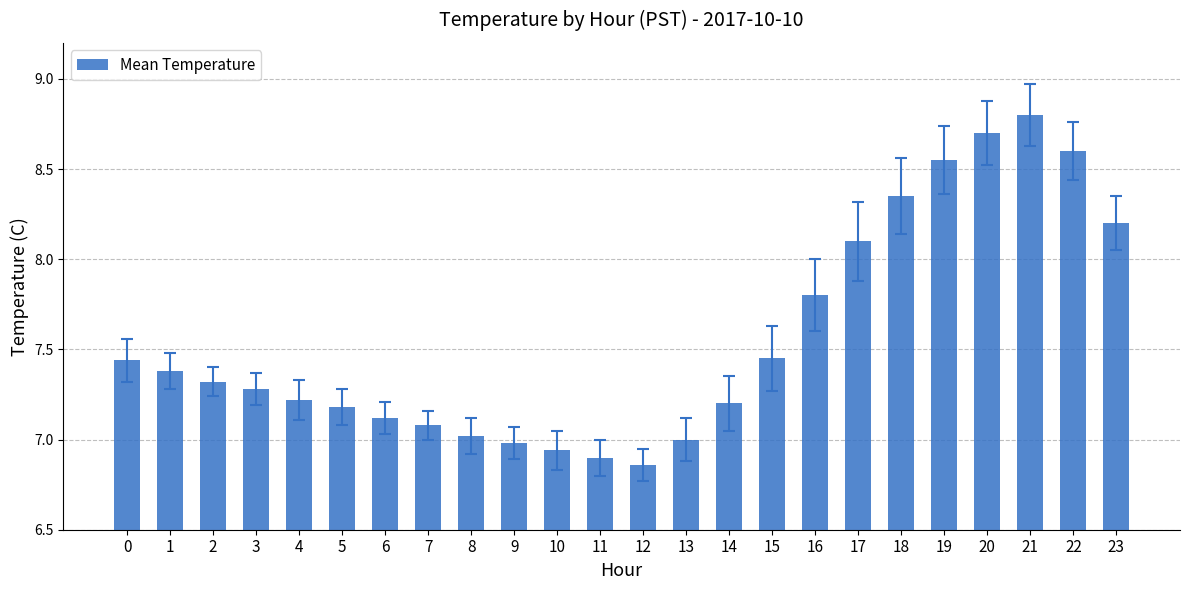

What is the change in value from 5 to 22?

+1.4